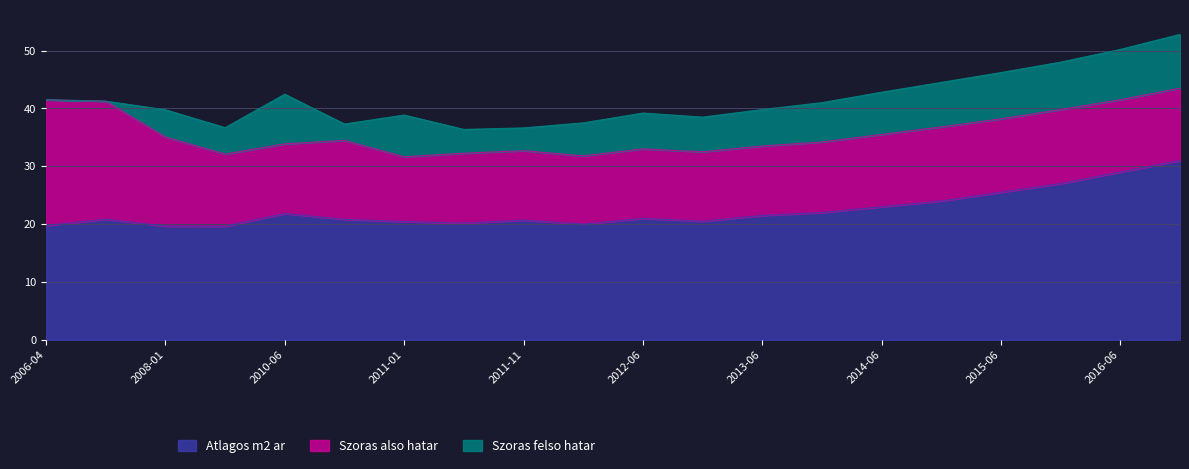

What is the label of the 7th point from the left?

2011-01